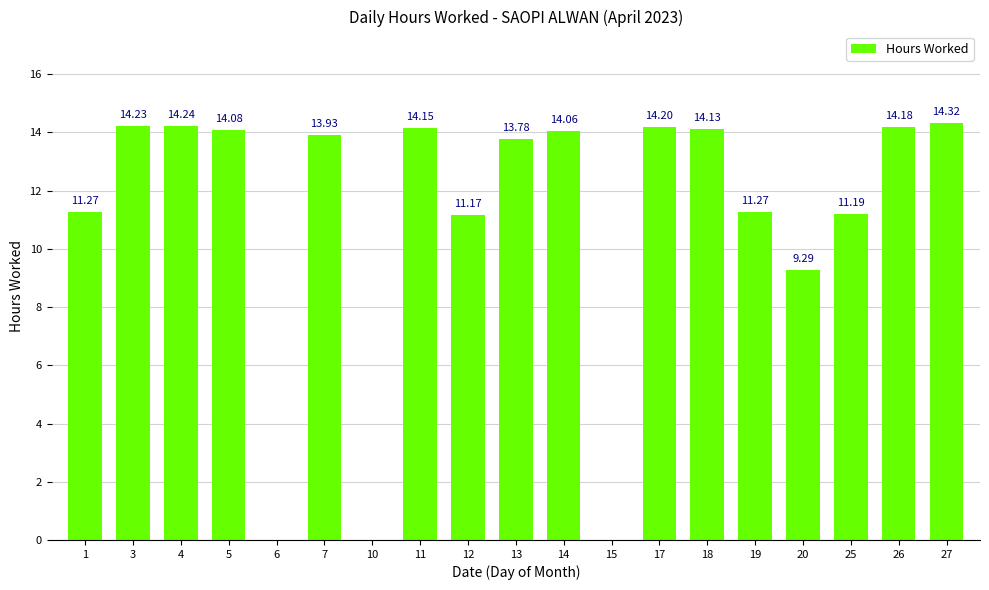

Reading right to left, what are all the values shown in this chart?

27=14.3	26=14.2	25=11.2	20=9.3	19=11.3	18=14.1	17=14.2	15=0.0	14=14.1	13=13.8	12=11.2	11=14.2	10=0.0	7=13.9	6=0.0	5=14.1	4=14.2	3=14.2	1=11.3